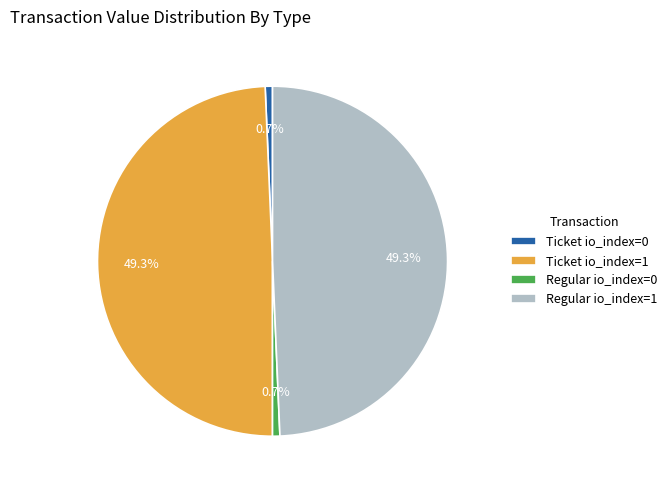

What is the ratio of the value at Regular io_index=1 to the value at Ticket io_index=1?

1.0